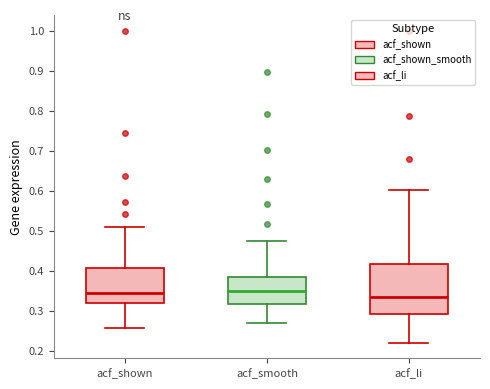

Reading left to right, read every box against the y-axis: the position of its median line, the range the box covers, and the ends of its whiskers. The values are not printed on the chart, so give them approximately, as read against the axis.

acf_shown: median 0.35, box 0.32 to 0.41, whiskers 0.26 to 0.51
acf_smooth: median 0.35, box 0.32 to 0.38, whiskers 0.27 to 0.48
acf_li: median 0.34, box 0.29 to 0.42, whiskers 0.22 to 0.60